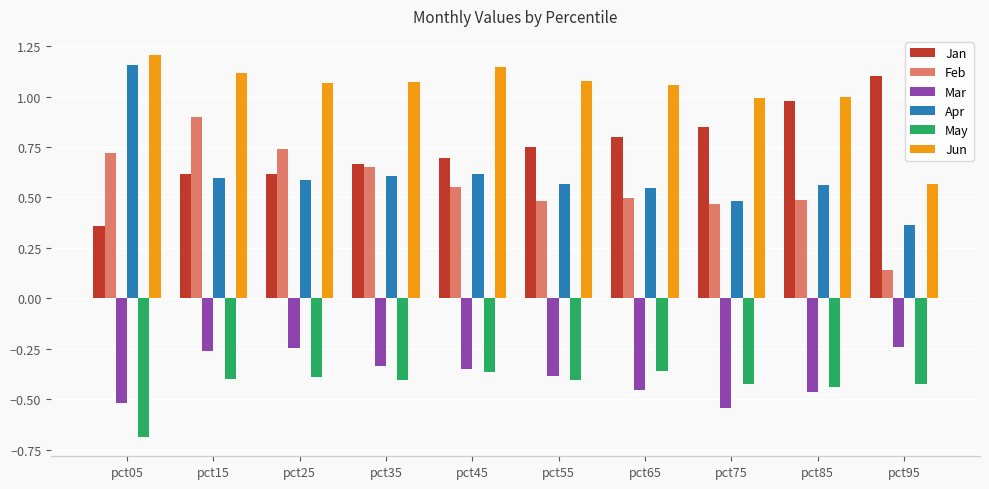

True or false: Feb has a value of 0.8 at pct45.

False